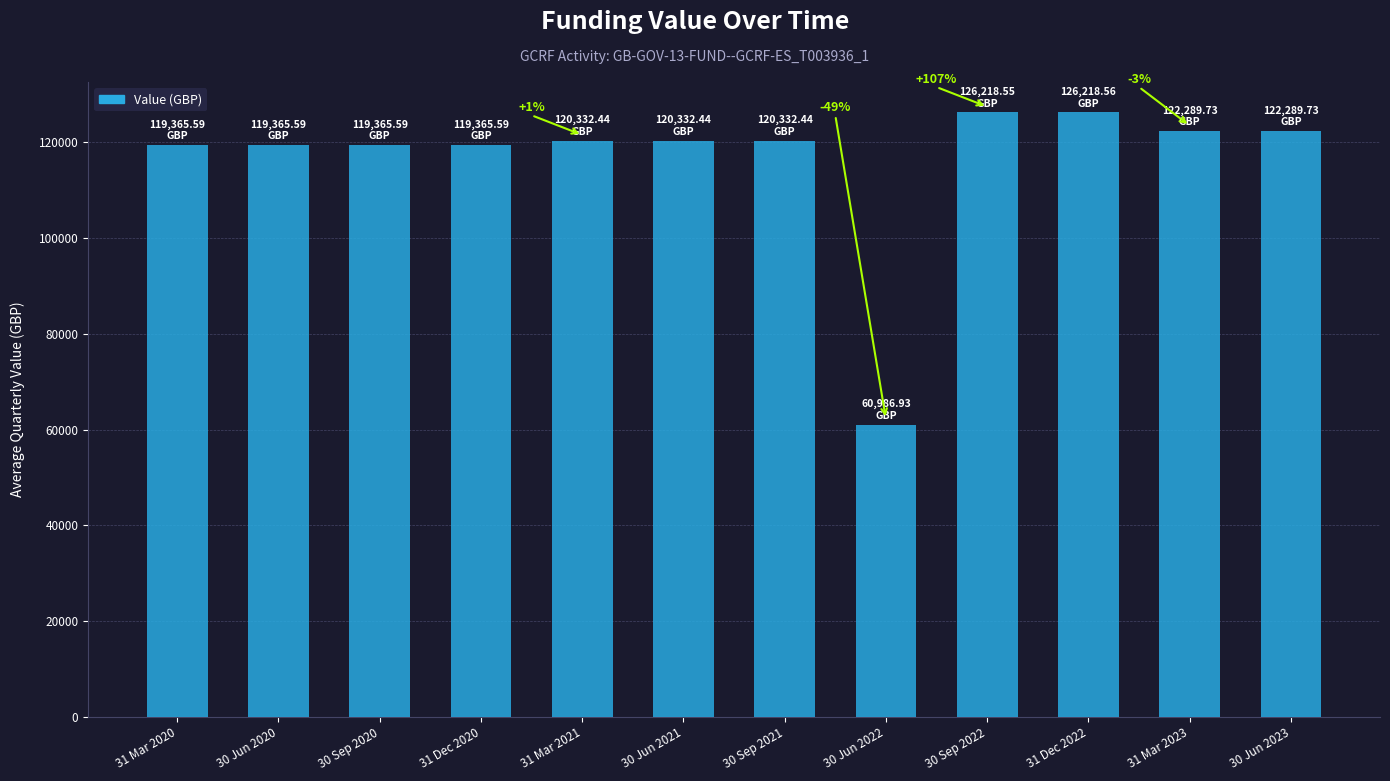

What is the label of the 7th bar from the left?

30 Sep 2021